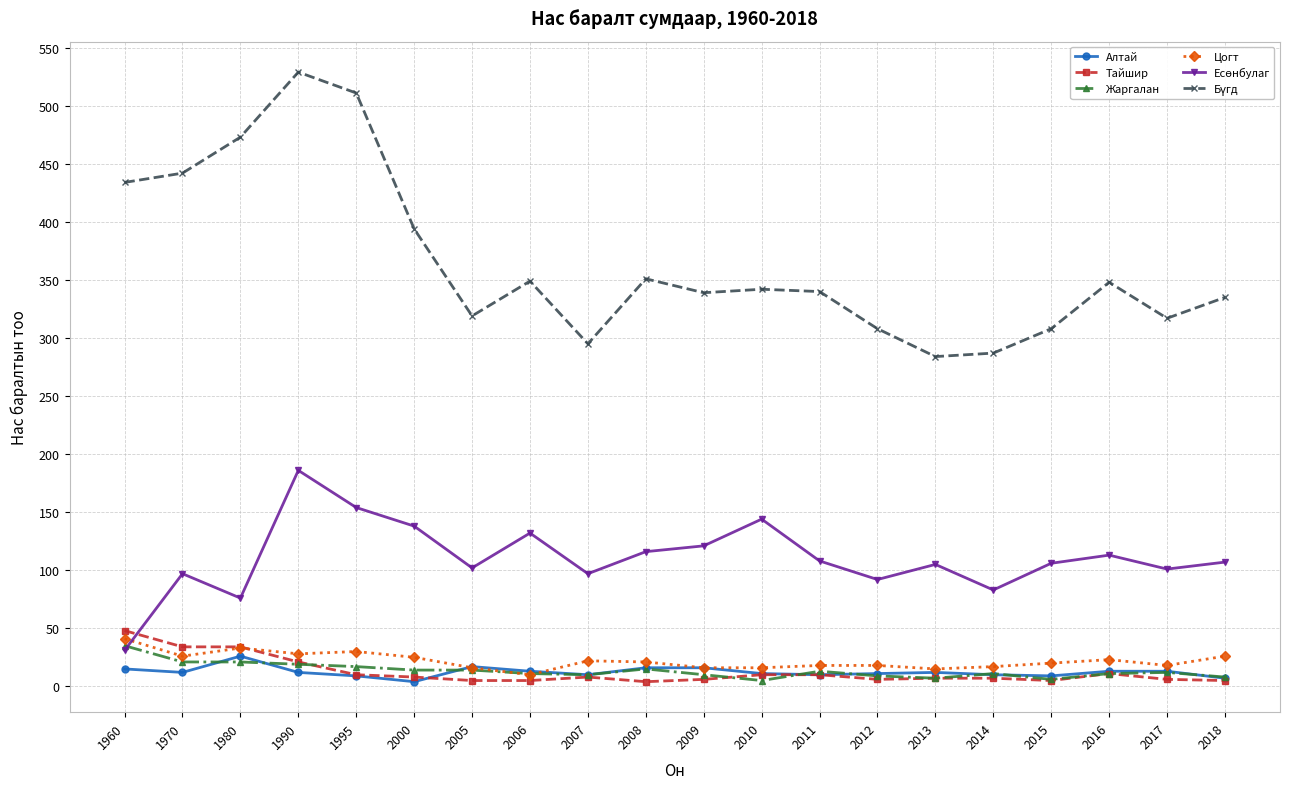

What is the difference between the highest and lowest values at 1960?

419